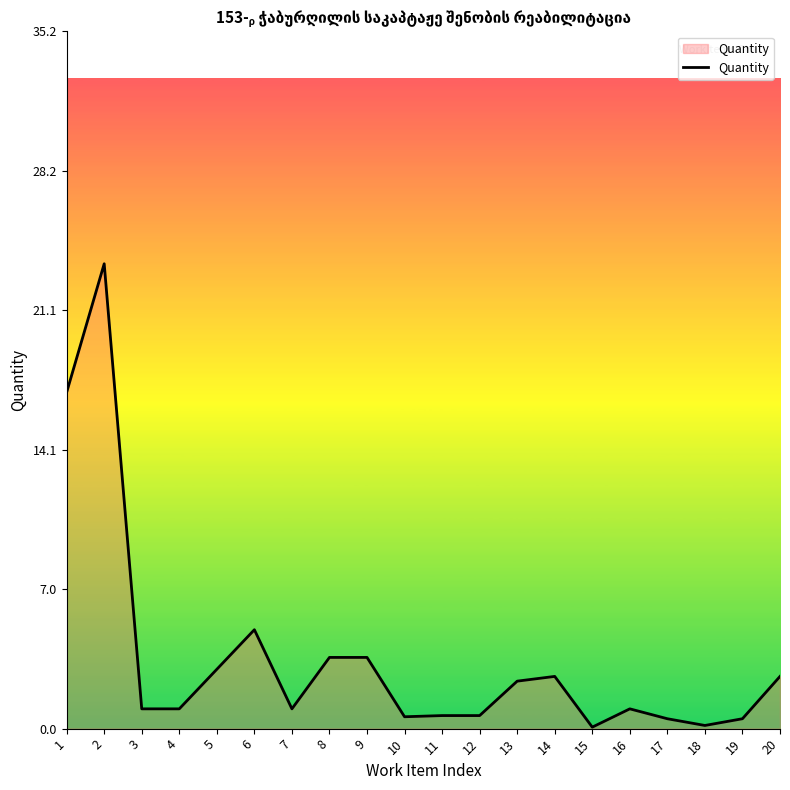

True or false: the data shows 0.7 at 11.

True